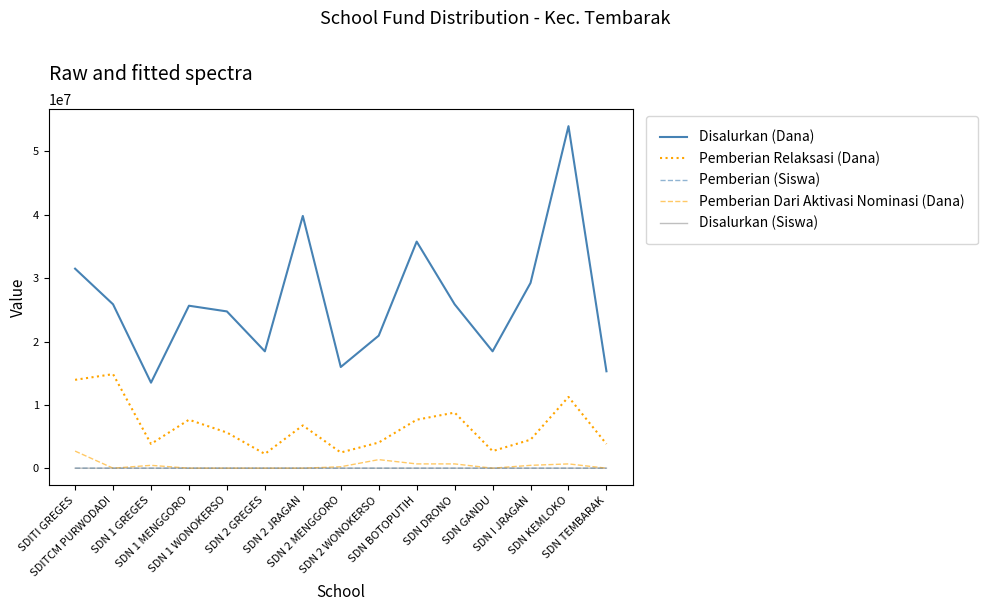

How many values in the Pemberian Dari Aktivasi Nominasi (Dana) series are below 225000?

7